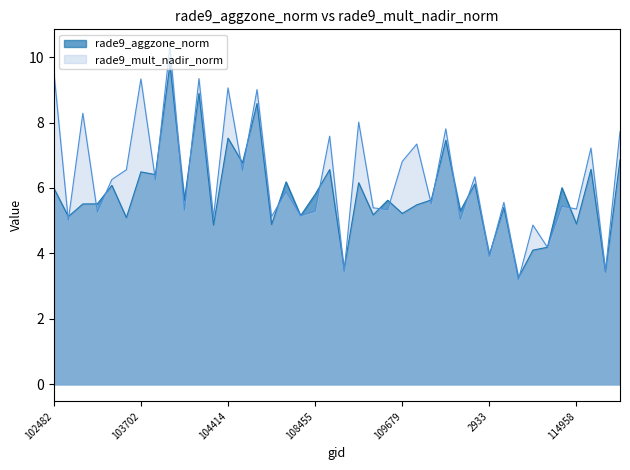

What is the maximum value shown in the chart?

10.3